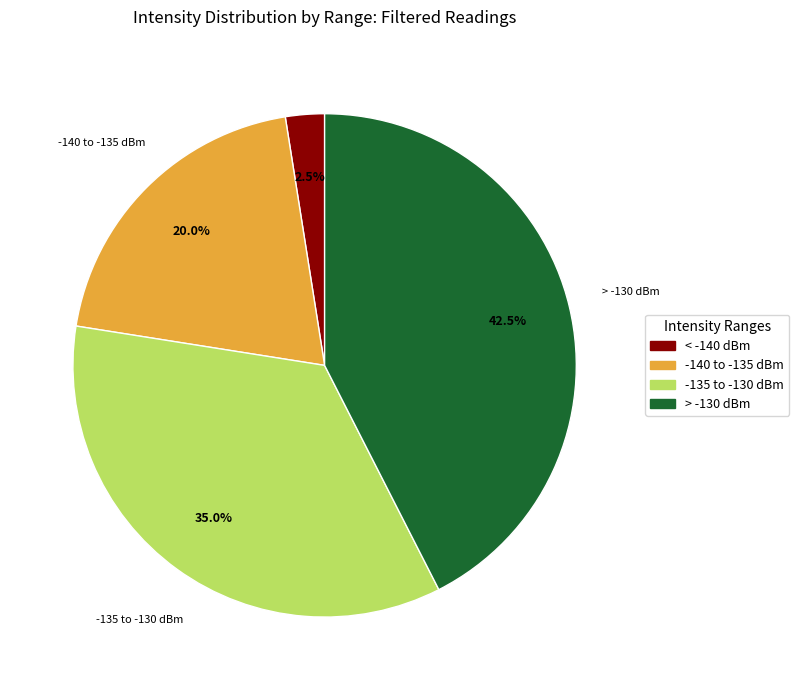

Approximately how many times larger is the value at -135 to -130 dBm compared to < -140 dBm?

14.0